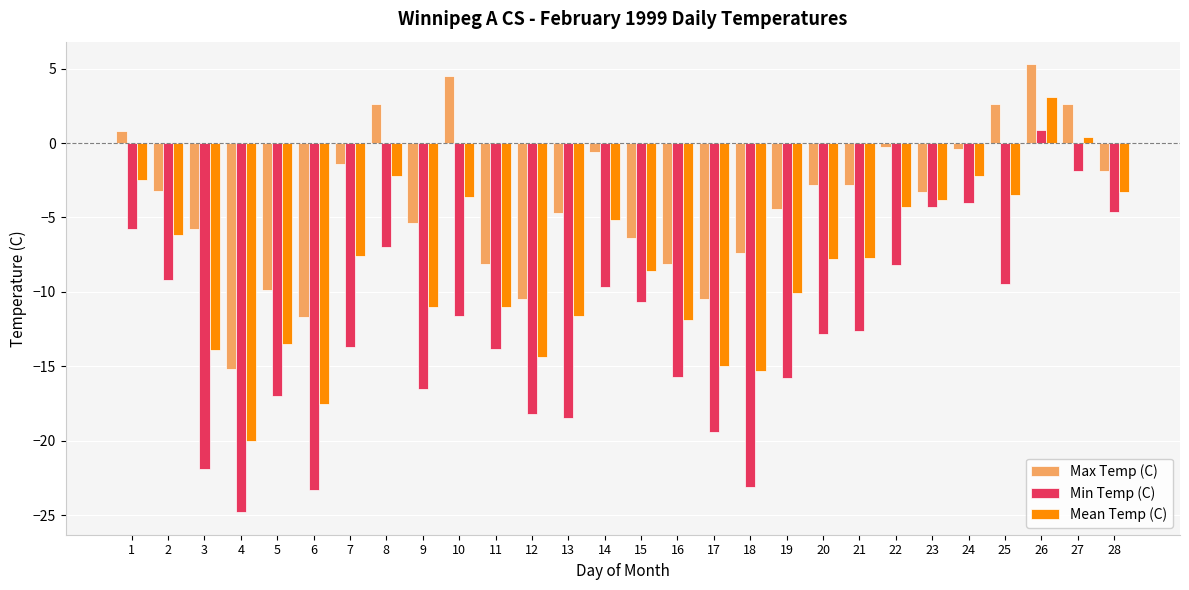

What is the lowest value of the Max Temp (C) series?

-15.2